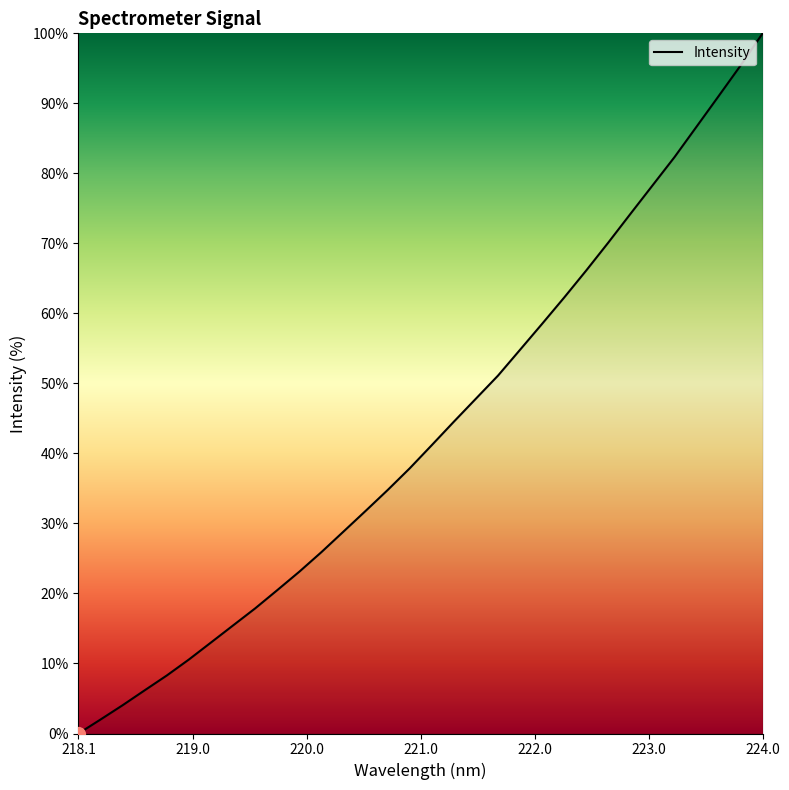

What is the difference between the maximum and minimum values?

100.0